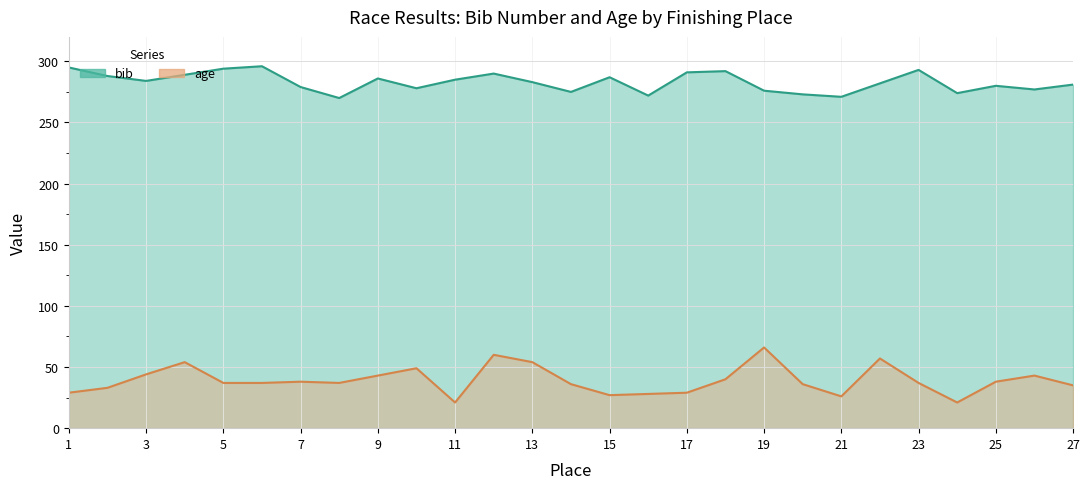

What is the total value across all series at 1?

324